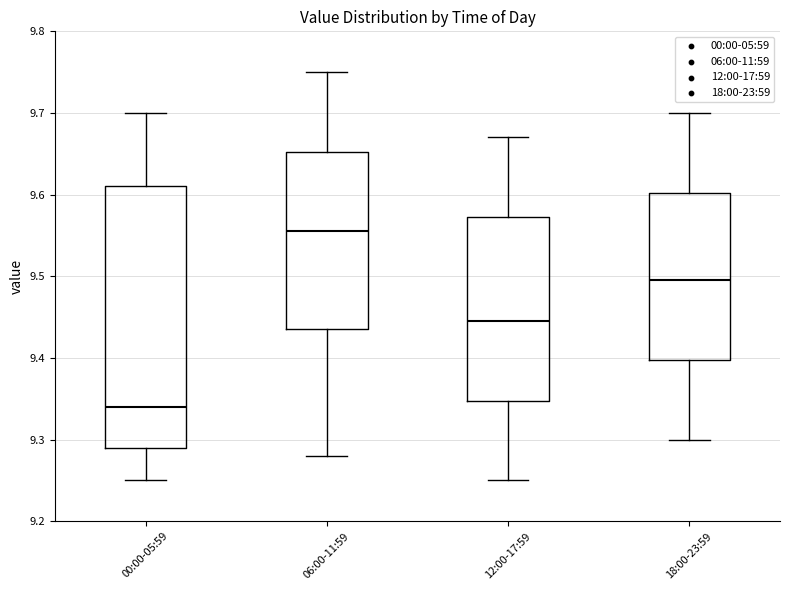

Which box's median line is the highest?

06:00-11:59